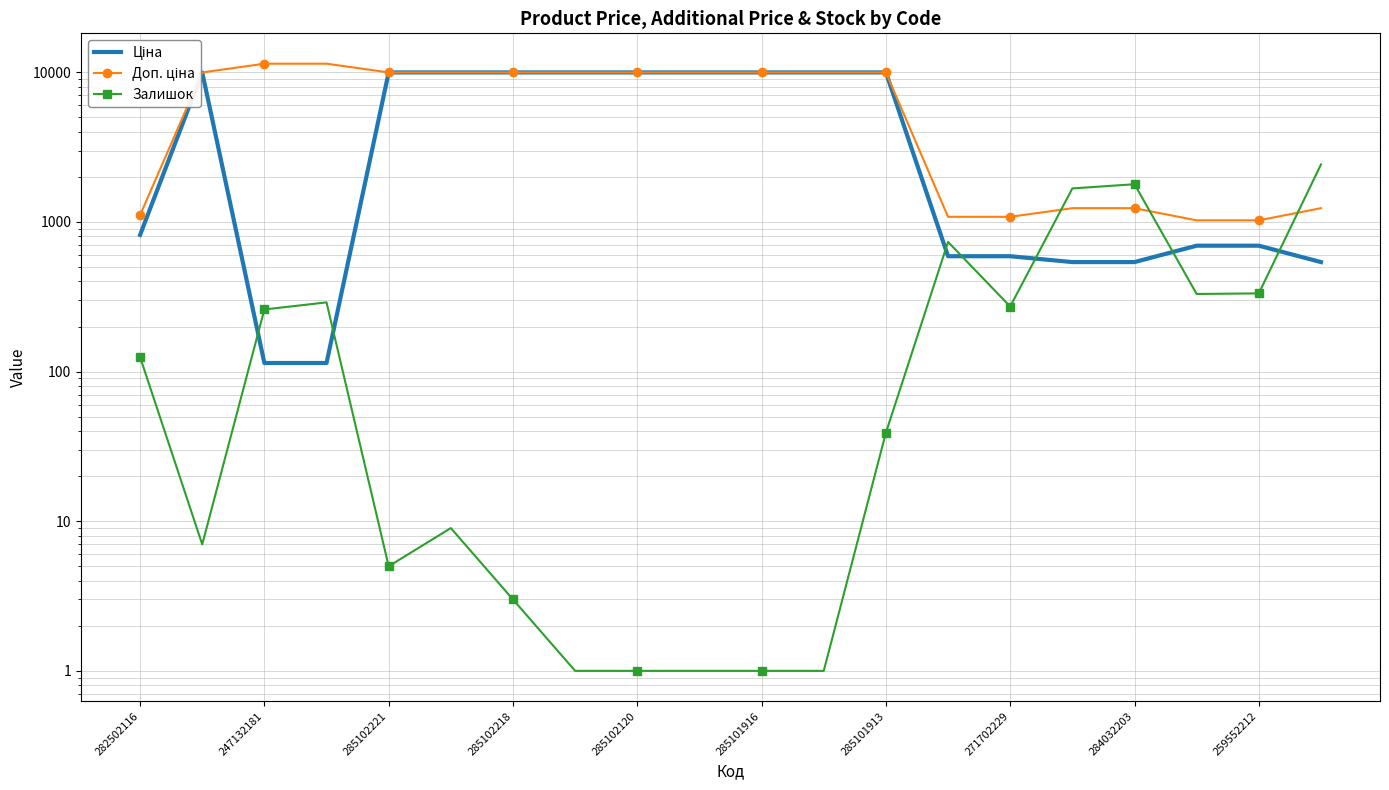

What is the minimum value shown in the chart?

1.0